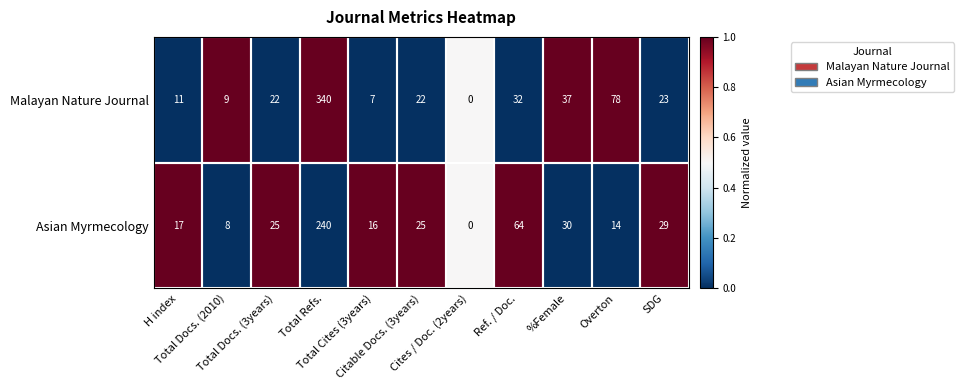

What is the average value of the Malayan Nature Journal series?

53